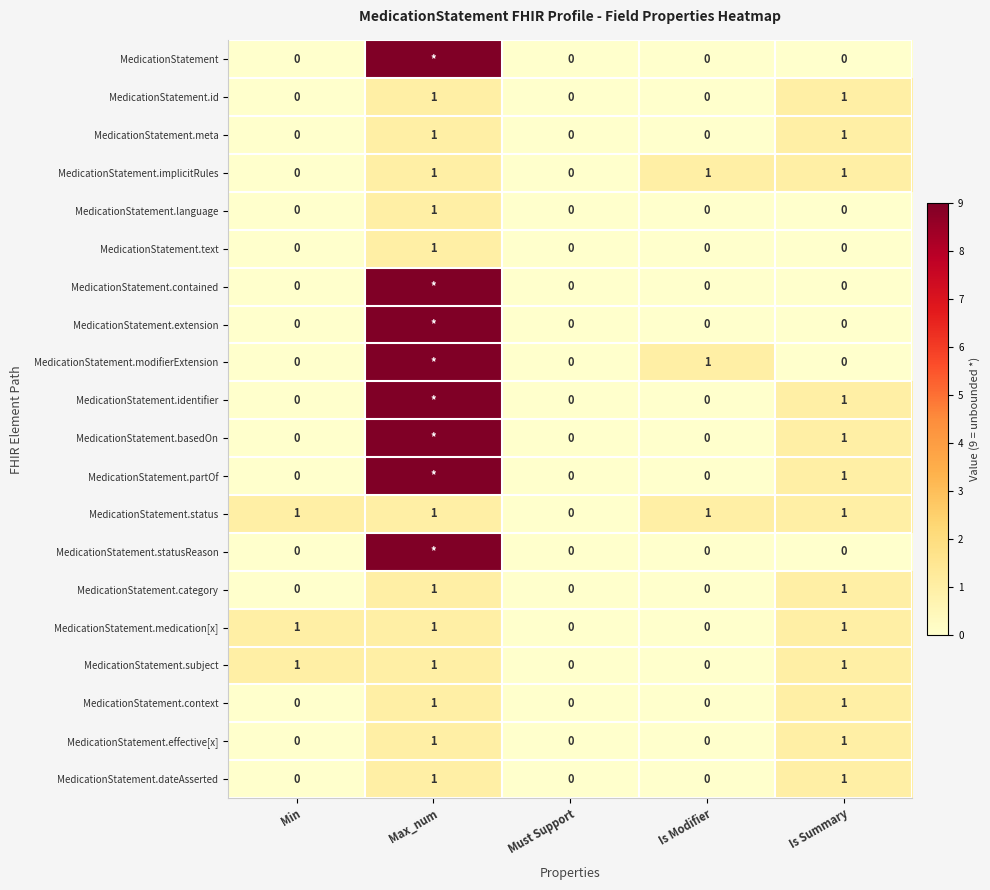

What is the difference between the second highest and second lowest values in the MedicationStatement.dateAsserted series?

1